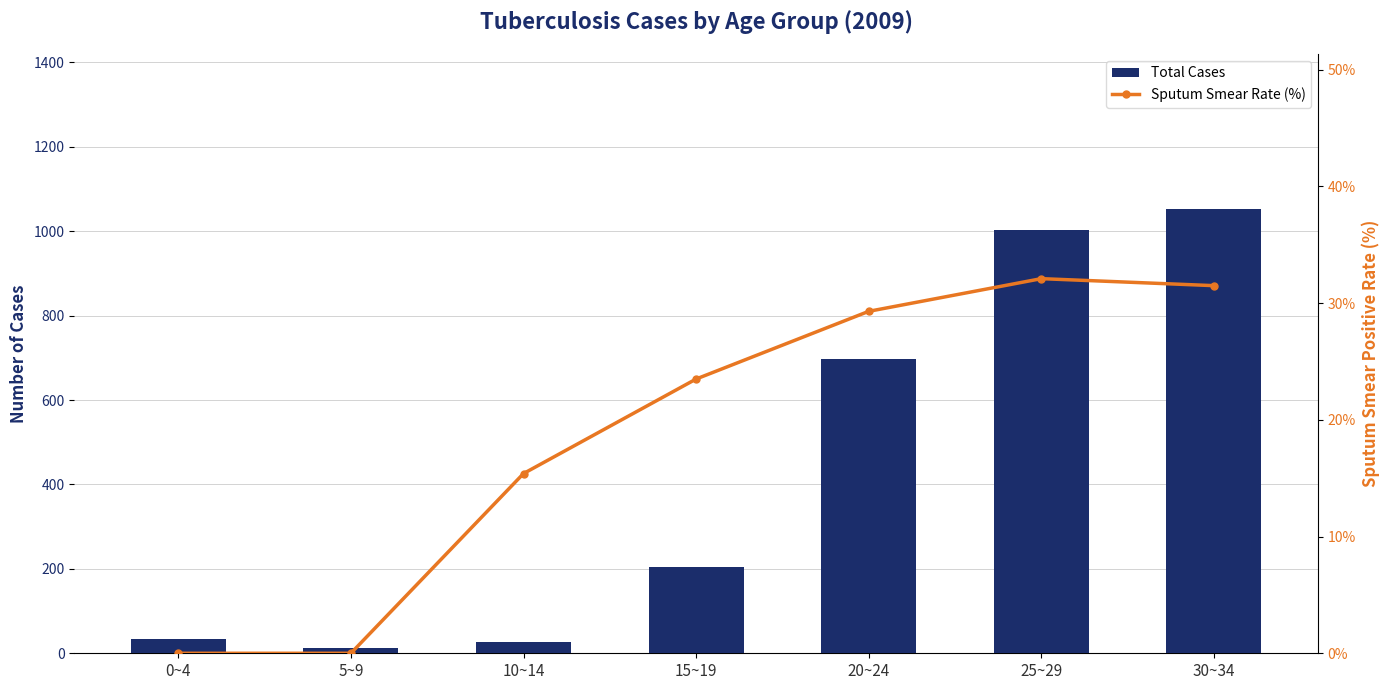

Which series changed the most between 5~9 and 20~24?

Total Cases